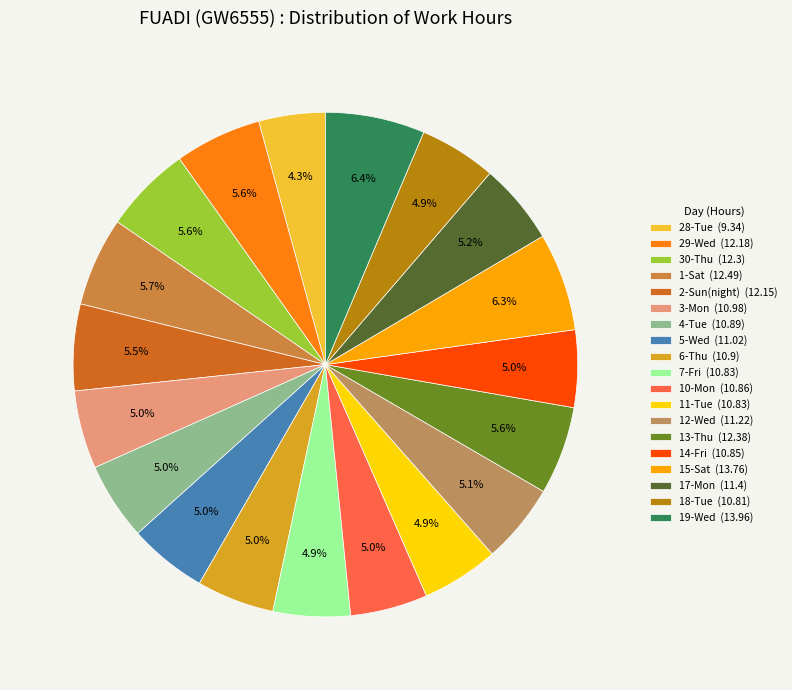

Is it true that 30-Thu is 6% of the pie?

True